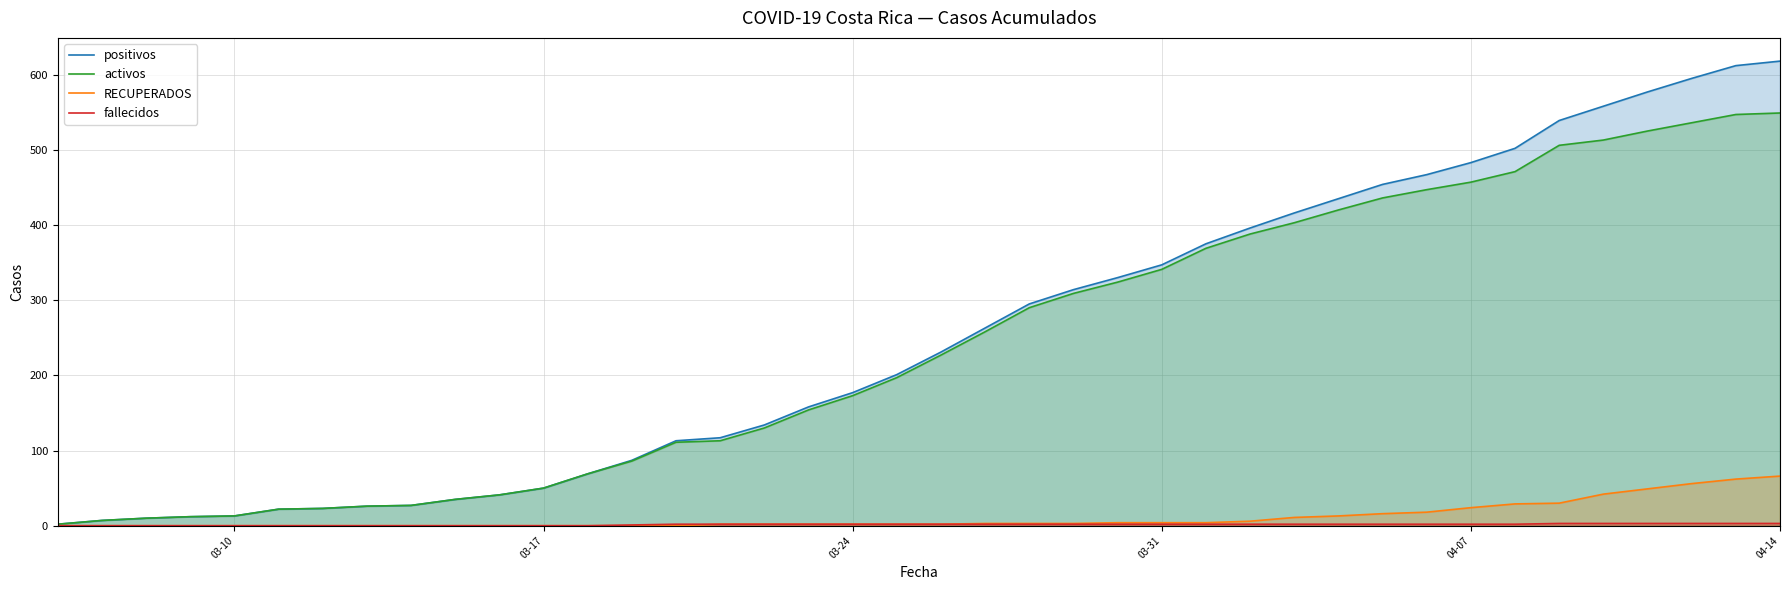

Is it true that activos equals 286 at 04-14?

False